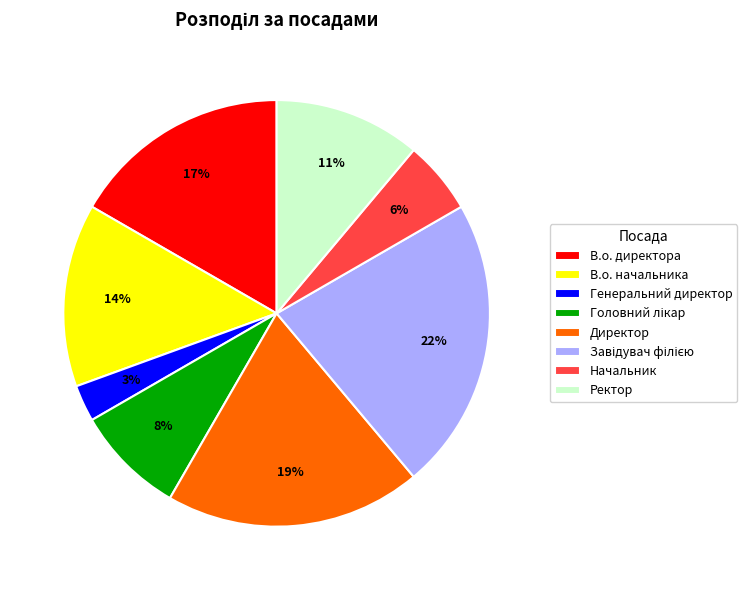

To the nearest percent, what portion does В.о. начальника represent?

14%